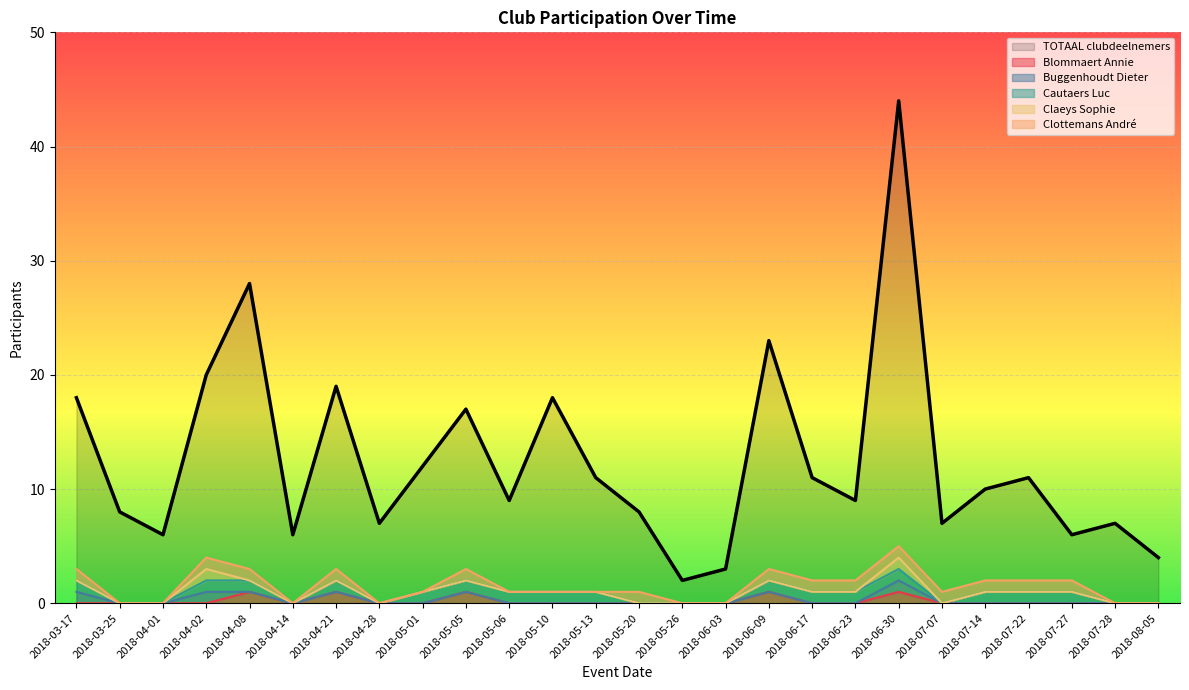

At how many categories does at least one series exceed 21?

3